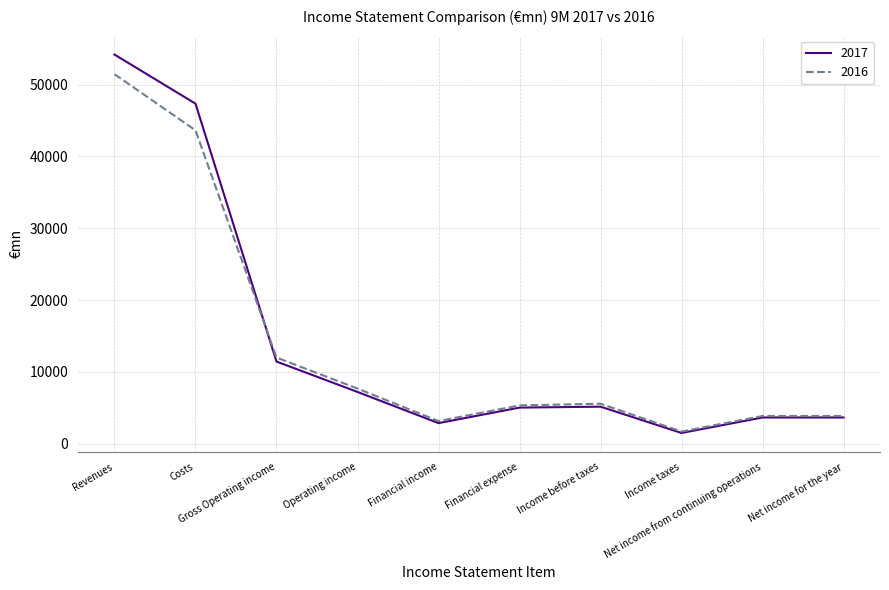

Is it true that 2016 equals 14360 at Revenues?

False